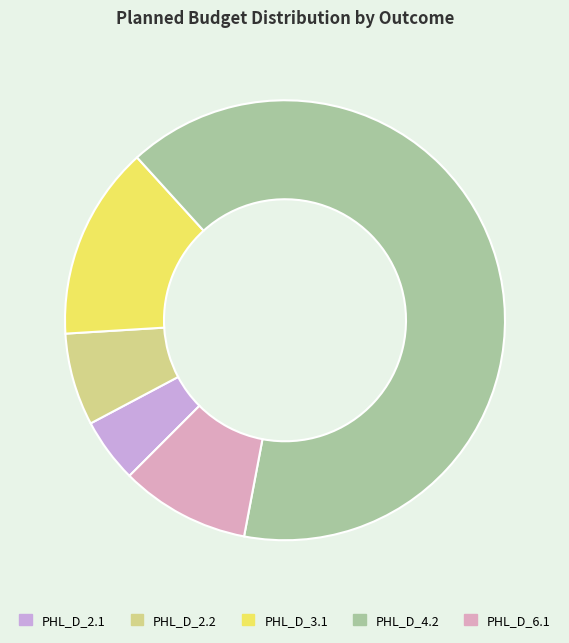

How many segments does this pie chart have?

5